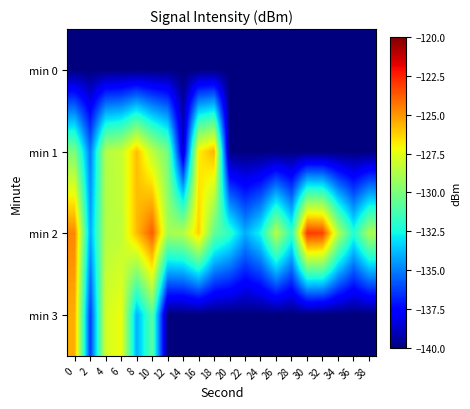

List the series in order of their peak value, highest first.

min 2, min 3, min 1, min 0